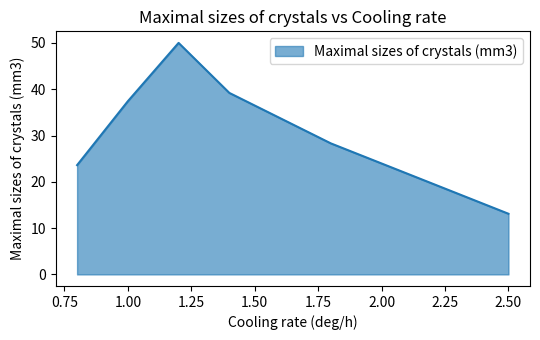

How many lines are shown in the chart?

1